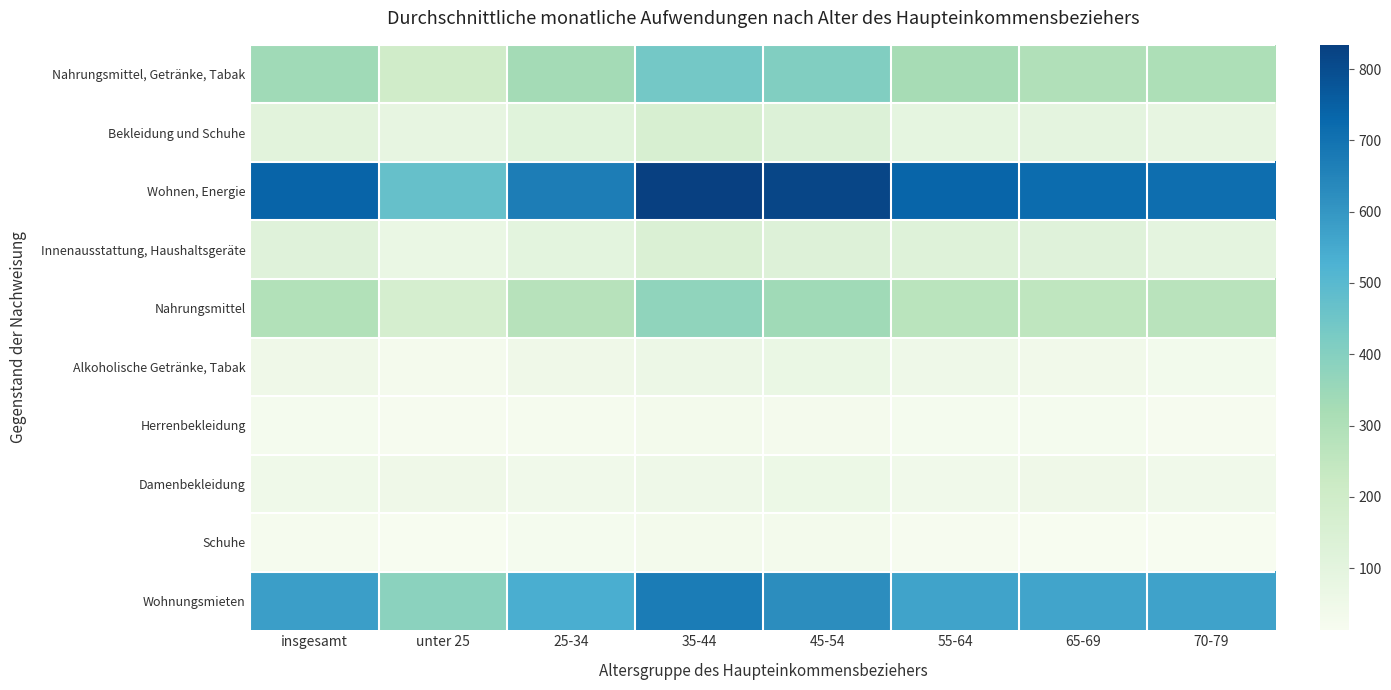

Reading right to left, extract all data points from this chart.

Nahrungsmittel, Getränke, Tabak: 70-79=306	65-69=294	55-64=321	45-54=408	35-44=437	25-34=328	unter 25=197	insgesamt=340
Bekleidung und Schuhe: 70-79=86	65-69=95	55-64=91	45-54=133	35-44=161	25-34=115	unter 25=85	insgesamt=109
Wohnen, Energie: 70-79=712	65-69=718	55-64=736	45-54=815	35-44=834	25-34=669	unter 25=470	insgesamt=739
Innenausstattung, Haushaltsgeräte: 70-79=94	65-69=119	55-64=123	45-54=129	35-44=146	25-34=101	unter 25=69	insgesamt=118
Nahrungsmittel: 70-79=271	65-69=255	55-64=267	45-54=340	35-44=373	25-34=278	unter 25=170	insgesamt=289
Alkoholische Getränke, Tabak: 70-79=35	65-69=39	55-64=54	45-54=68	35-44=64	25-34=50	unter 25=27	insgesamt=51
Herrenbekleidung: 70-79=19	65-69=24	55-64=23	45-54=28	35-44=31	25-34=21	unter 25=18	insgesamt=24
Damenbekleidung: 70-79=45	65-69=49	55-64=43	45-54=59	35-44=53	25-34=44	unter 25=50	insgesamt=48
Schuhe: 70-79=15	65-69=16	55-64=18	45-54=30	35-44=31	25-34=23	unter 25=13	insgesamt=21
Wohnungsmieten: 70-79=568	65-69=562	55-64=567	45-54=624	35-44=673	25-34=538	unter 25=386	insgesamt=579